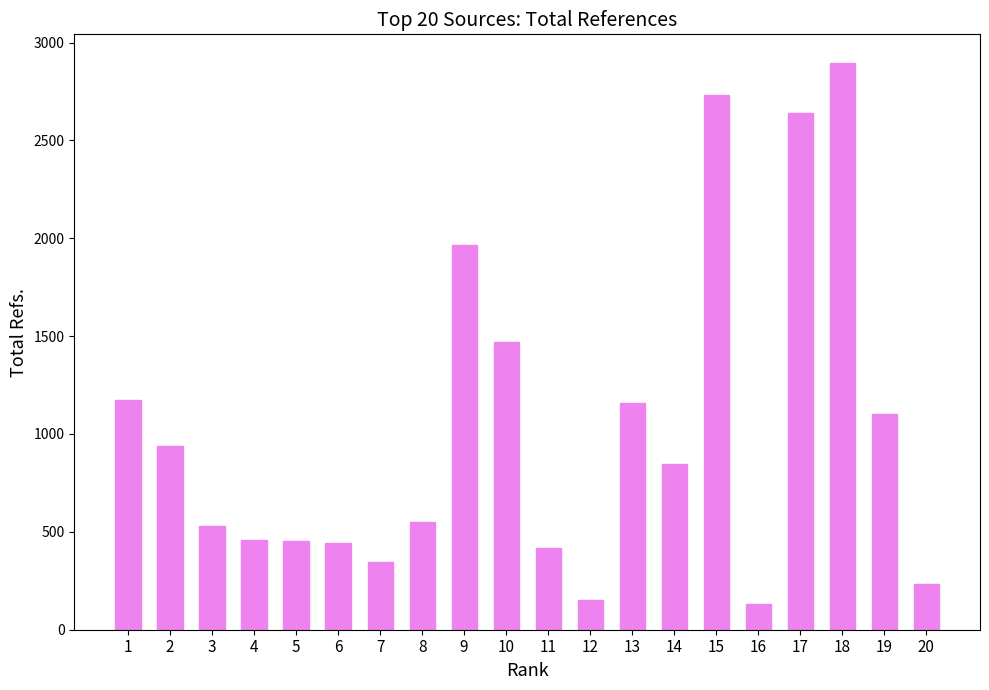

What is the greatest value displayed?

2897